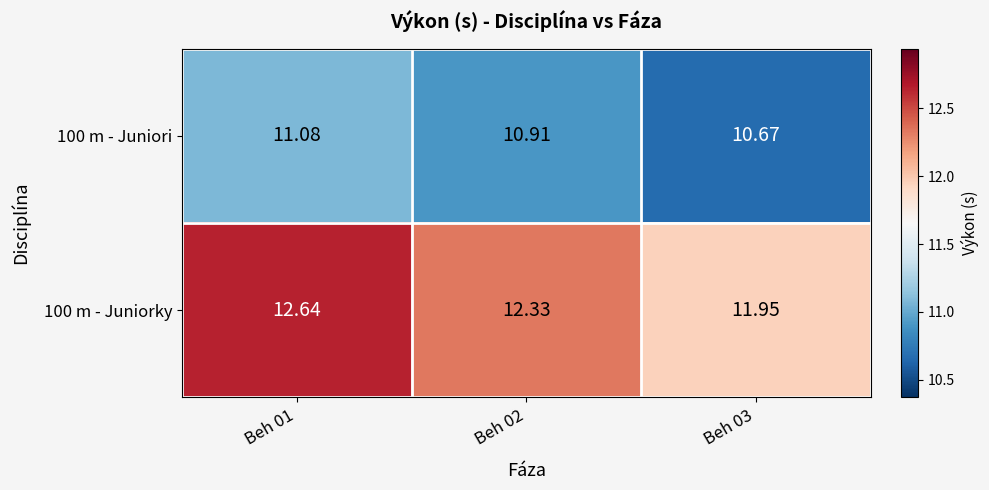

How many data points does each series have?

3